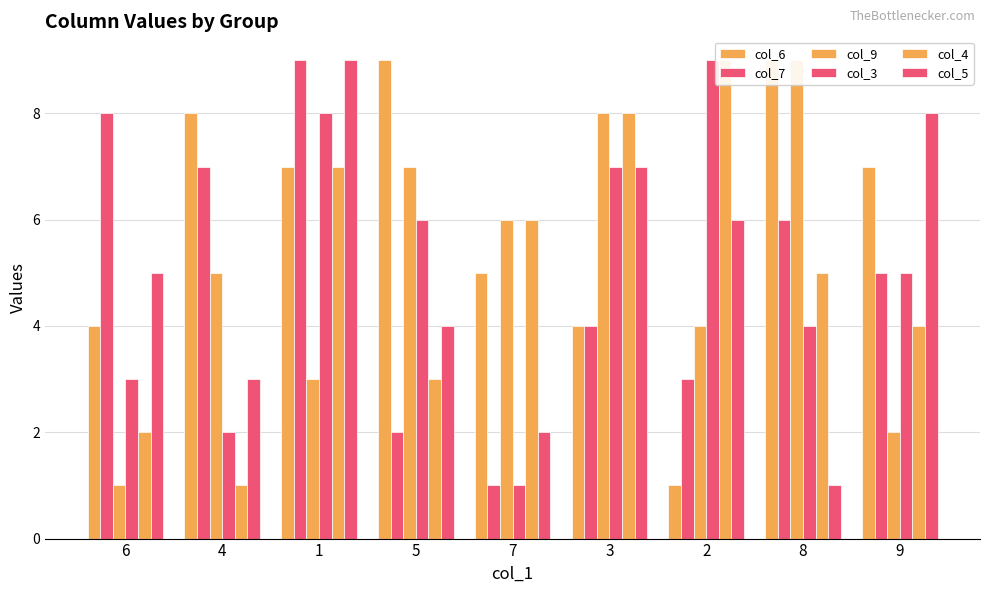

Rank the series by their maximum value, from lowest to highest.

col_6, col_7, col_9, col_3, col_4, col_5